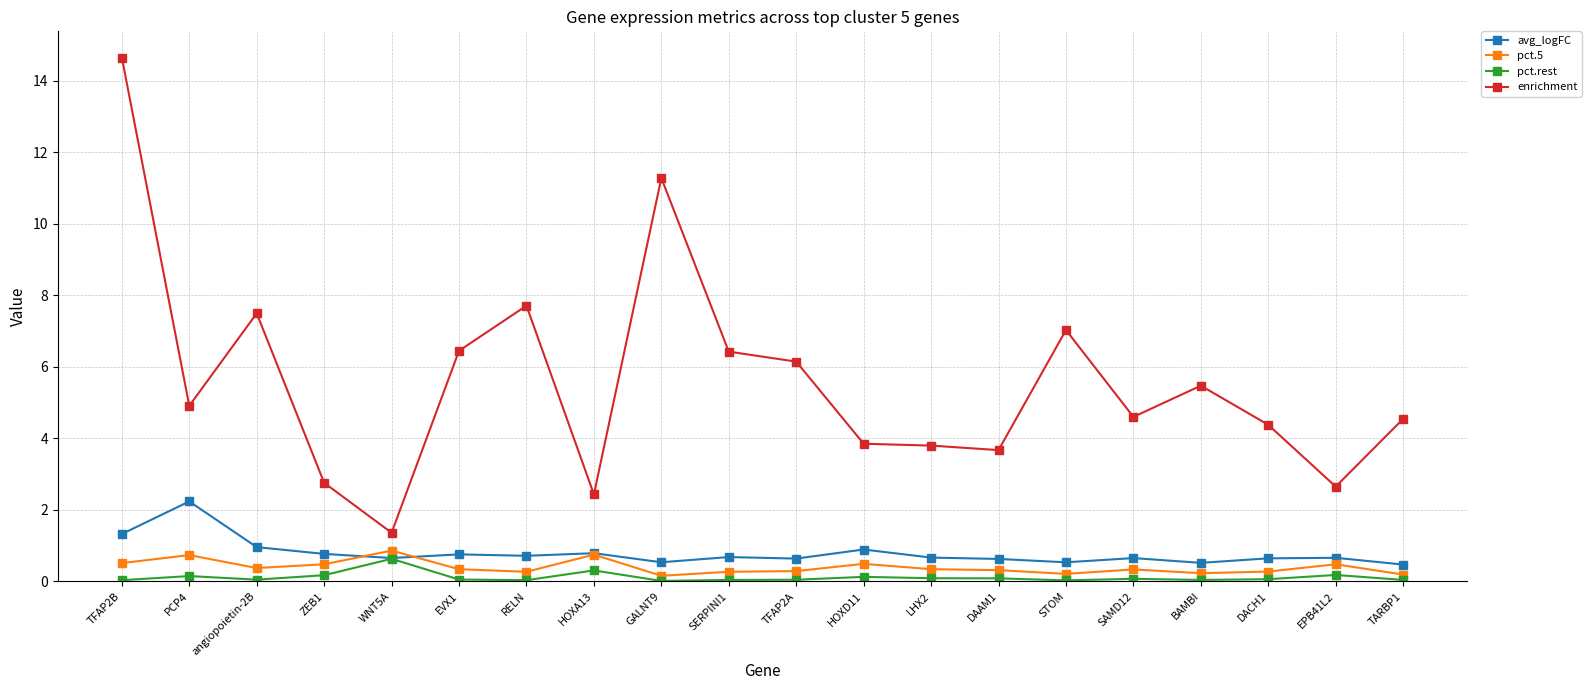

At which category does the chart reach its peak across all series?

TFAP2B